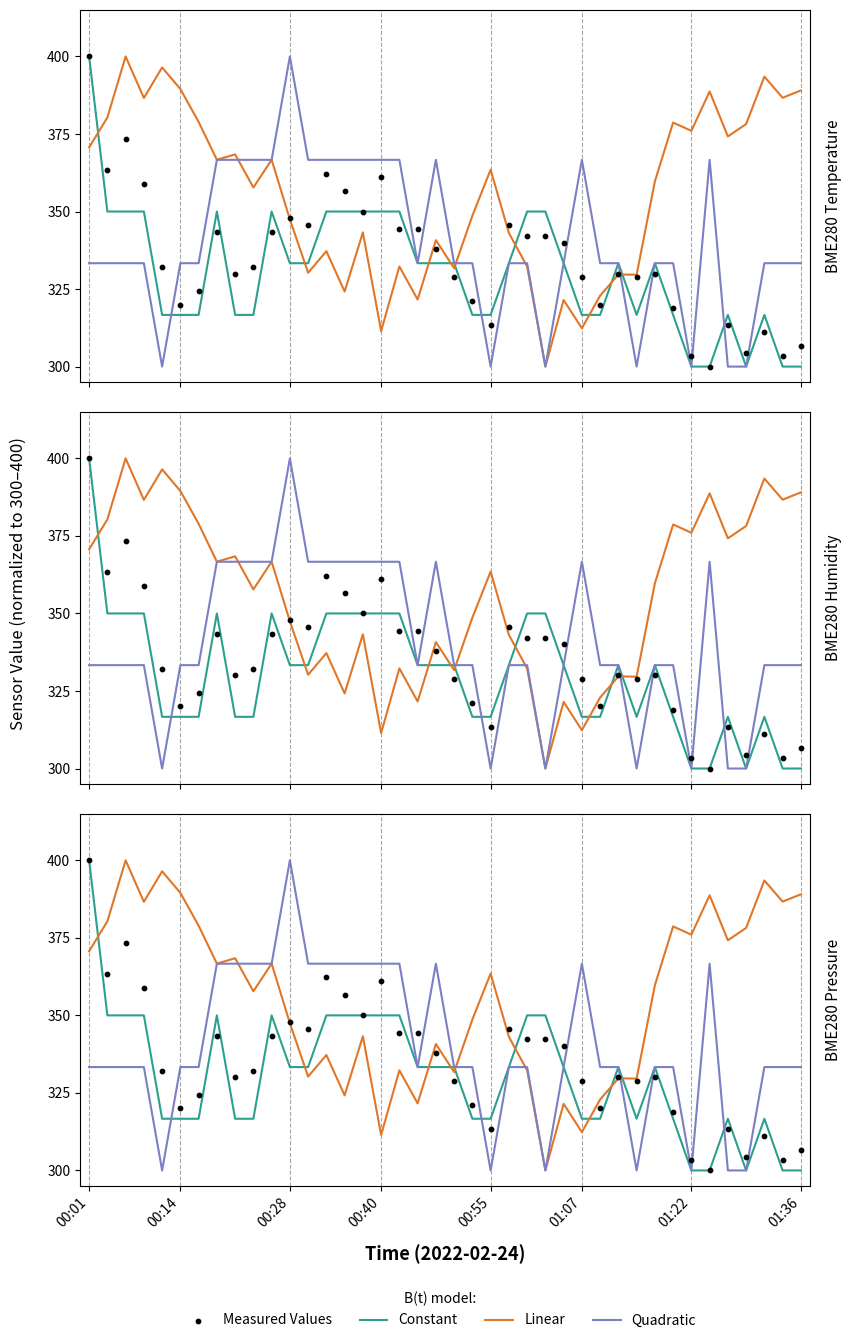

At which category is the sum across all series the highest?

00:01